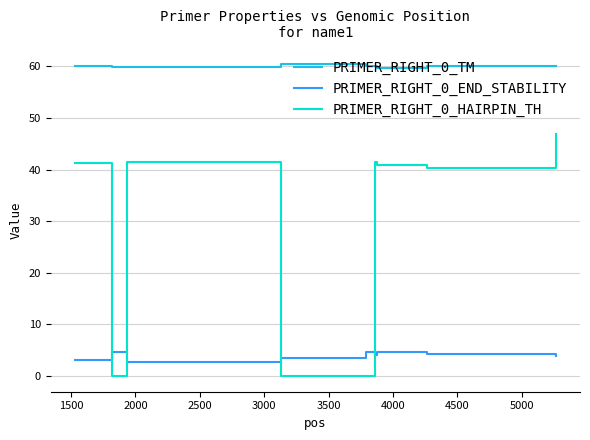

What is the average value of the PRIMER_RIGHT_0_HAIRPIN_TH series?

28.0